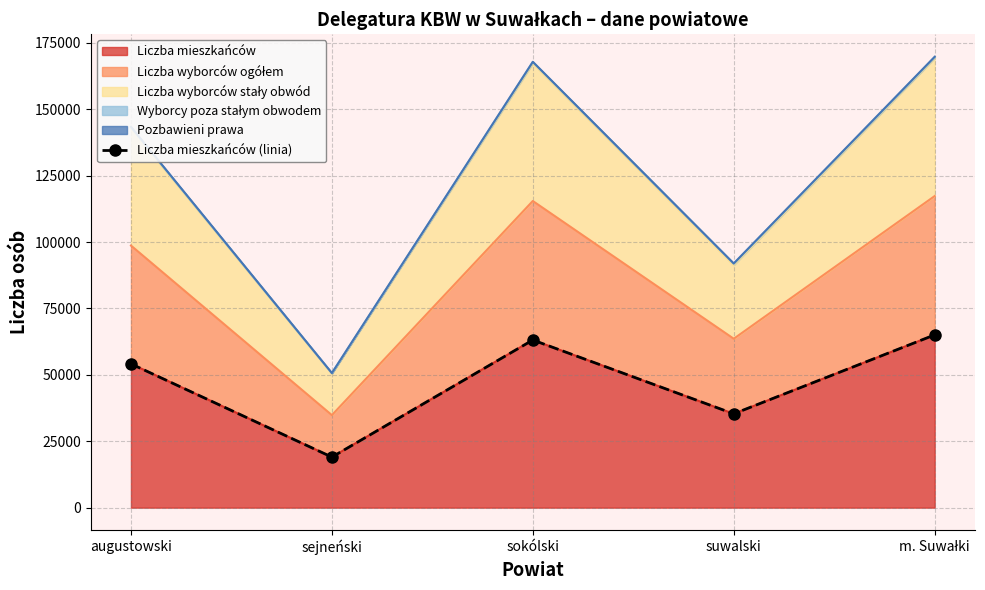

Reading left to right, what are all the values shown in this chart?

54138	19034	63119	35327	65049